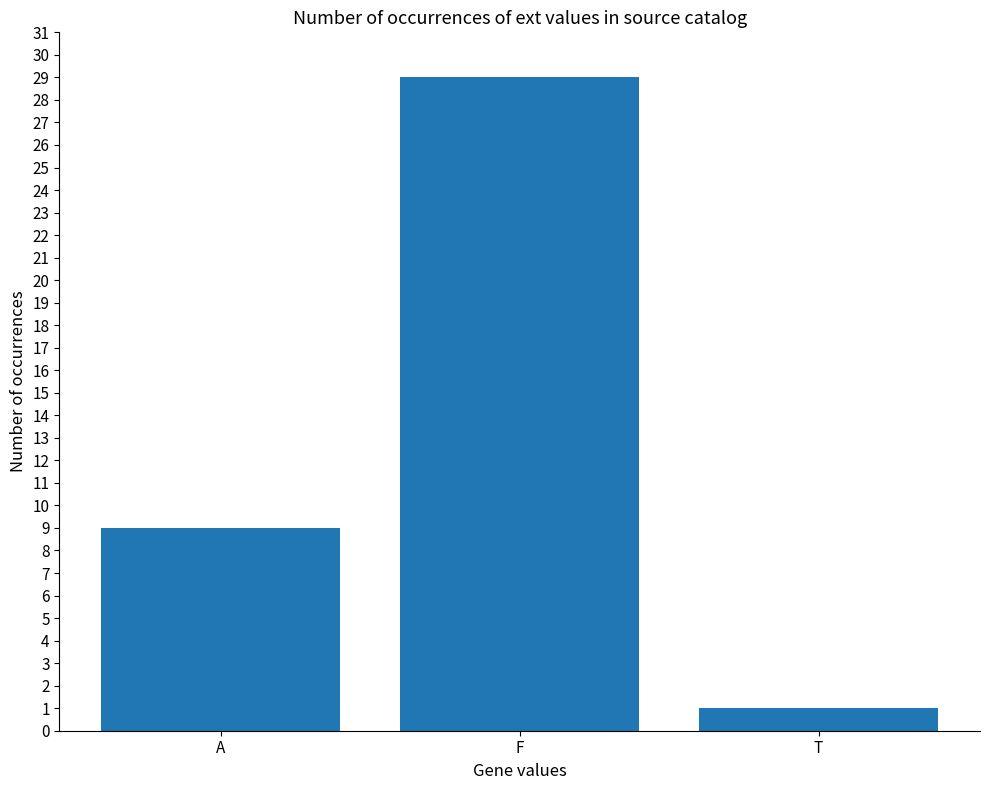

The value at T is 2. True or false?

False